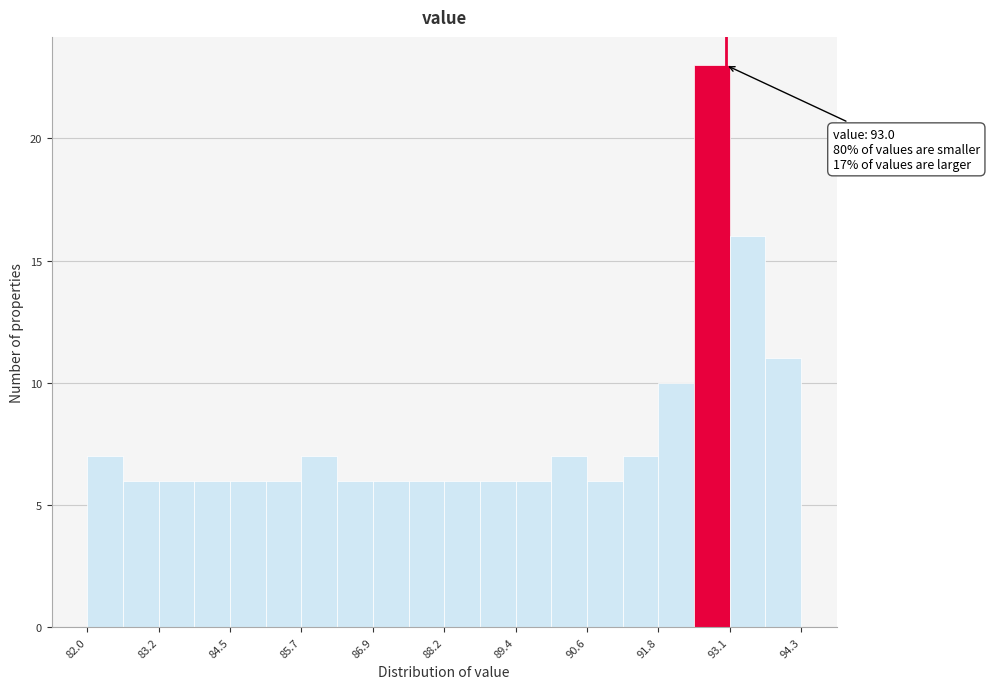

Around what value on the x-axis is the tallest bar? Give the approximate position of its centre, as read against the axis.

92.8